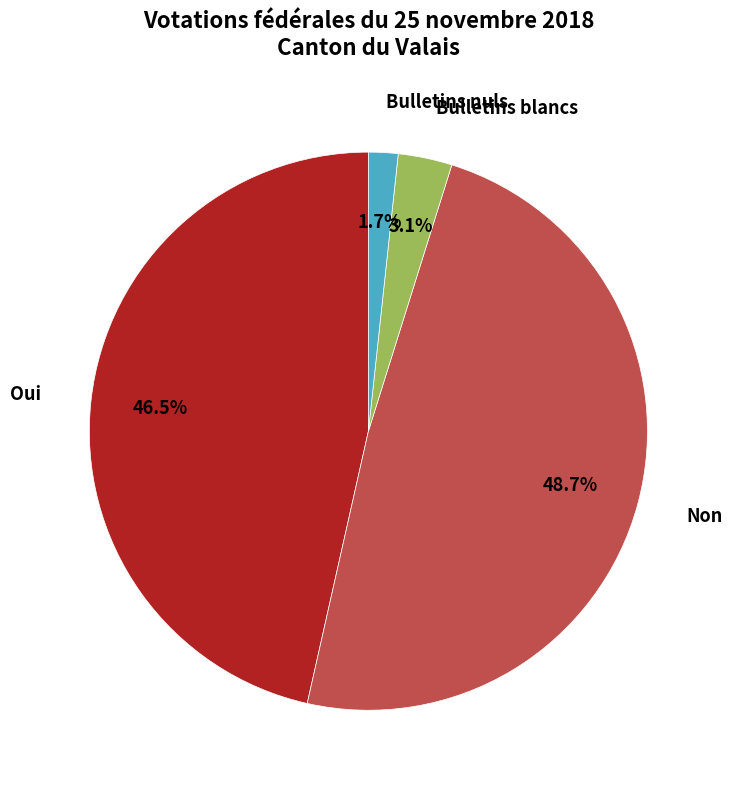

To the nearest percent, what is the difference between the largest and smallest slice percentages?

47%